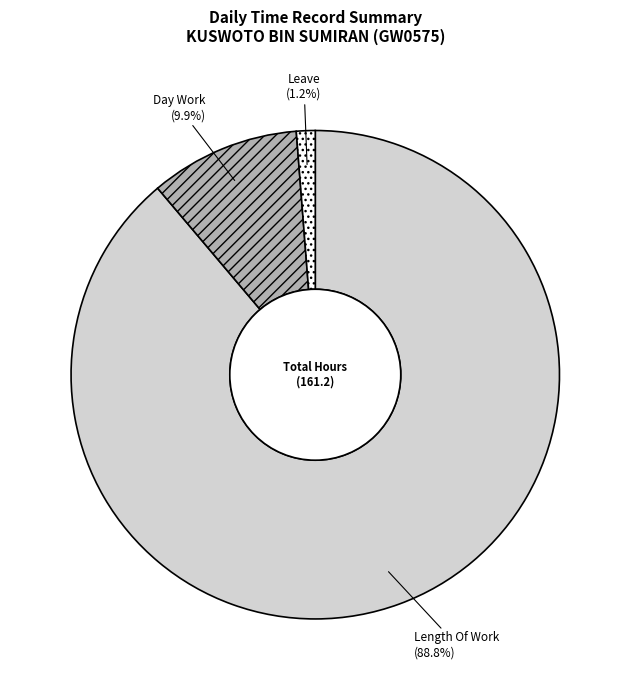

Count the number of slices in the pie.

3